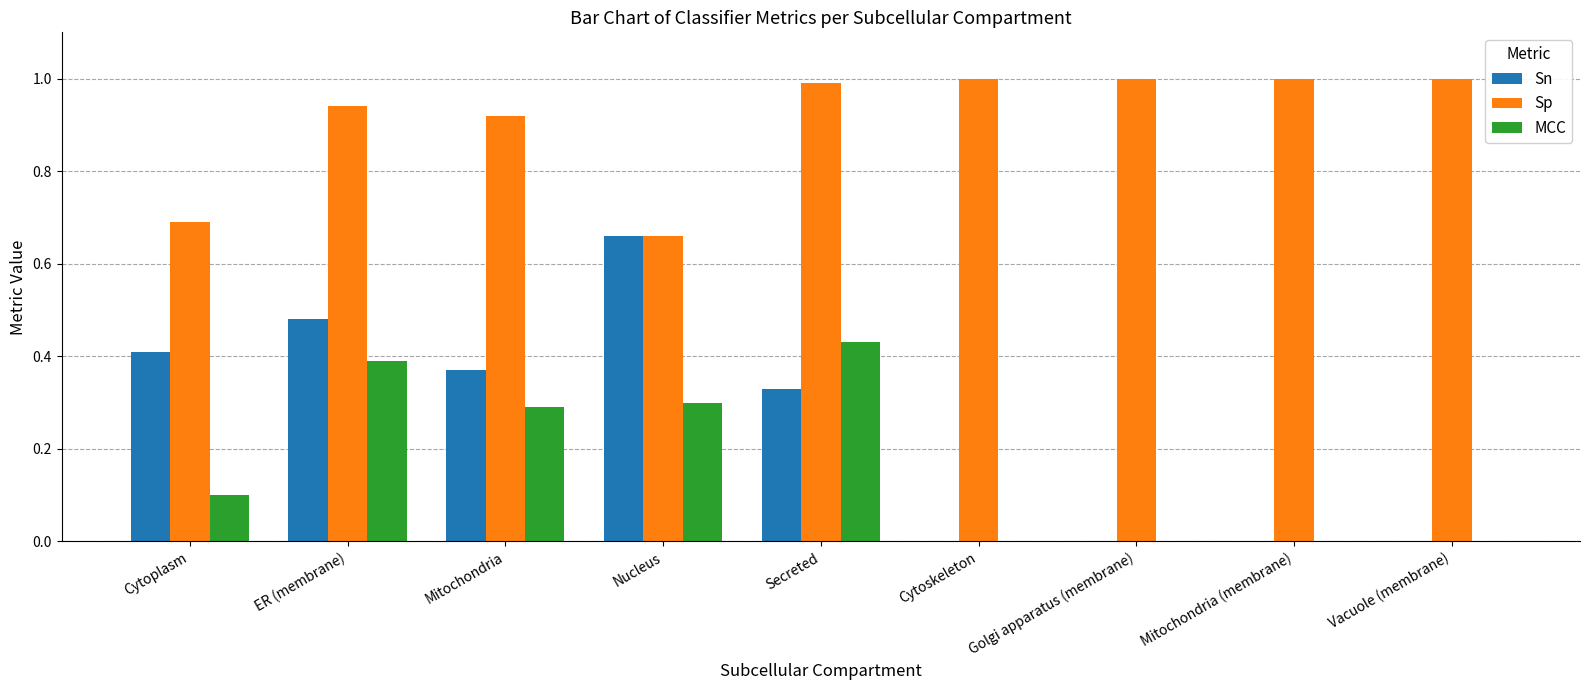

Does the chart contain stacked bars?

No